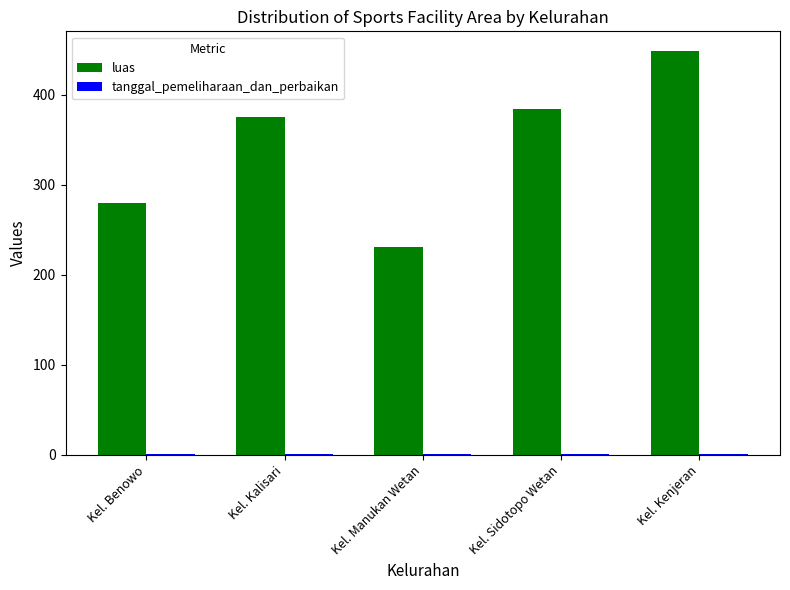

Which series changed the most between Kel. Manukan Wetan and Kel. Sidotopo Wetan?

luas